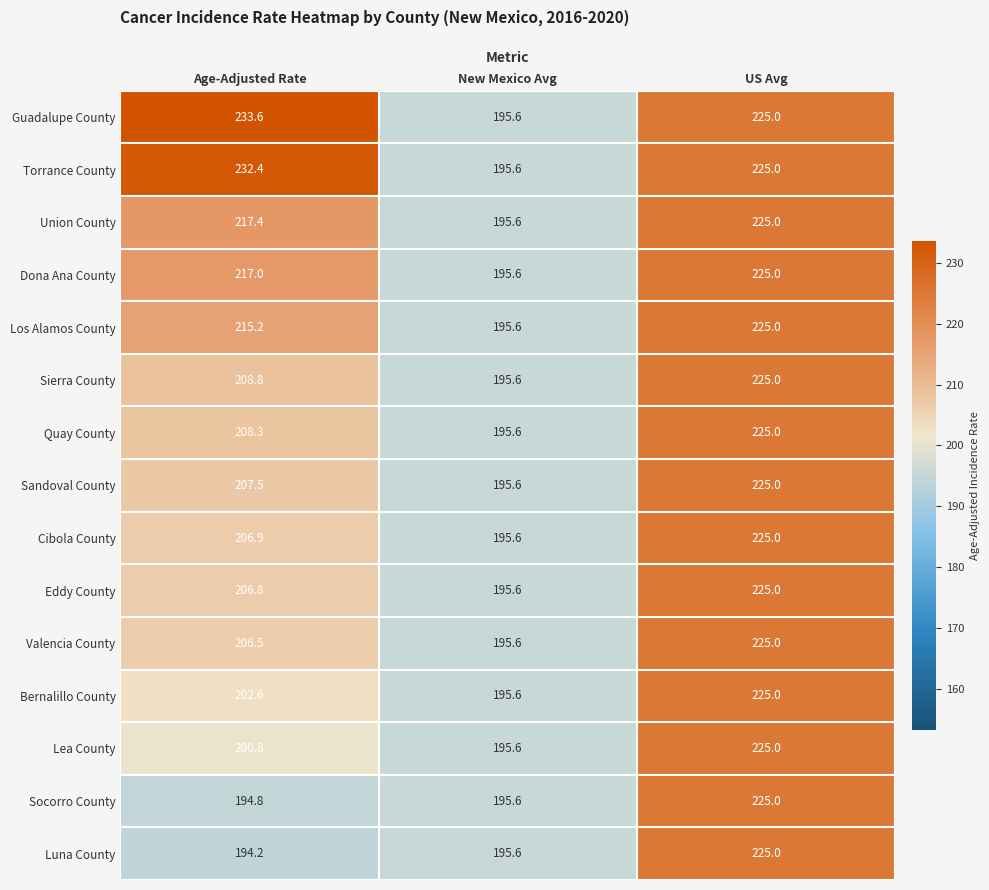

Where does the Union County series first go above 217?

Age-Adjusted Rate